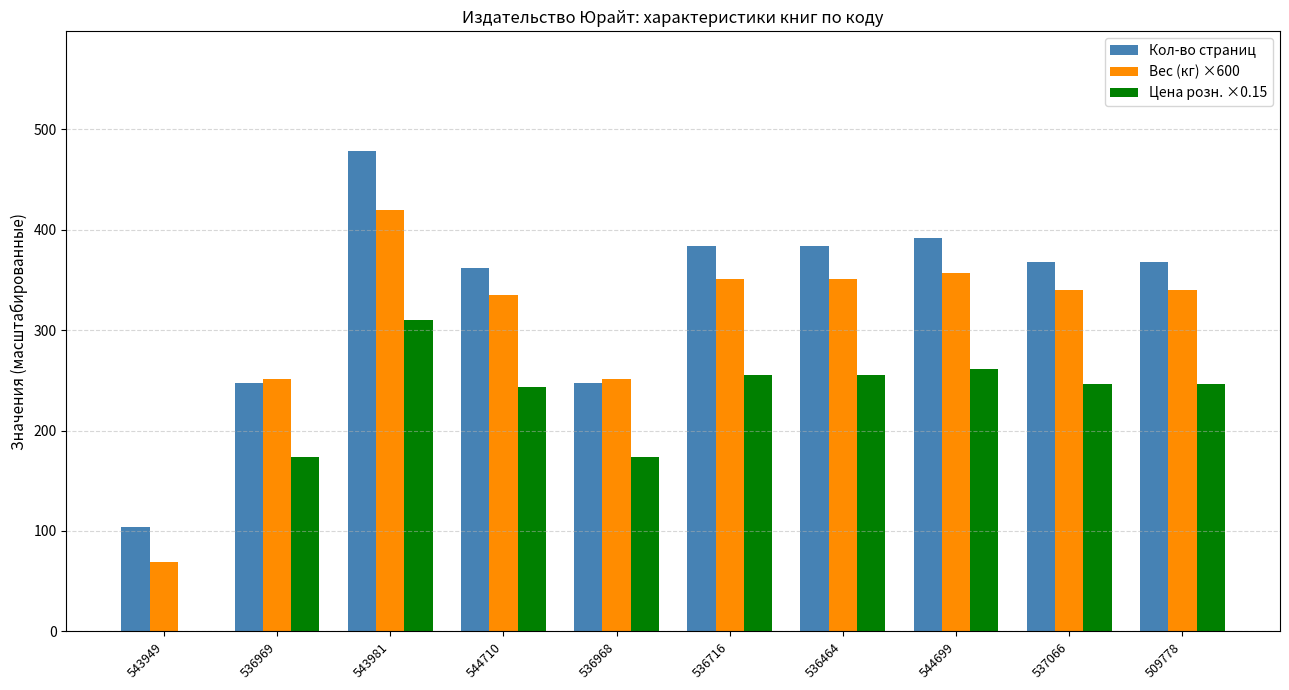

Between 536968 and 536716, which series saw the biggest shift?

Кол-во страниц